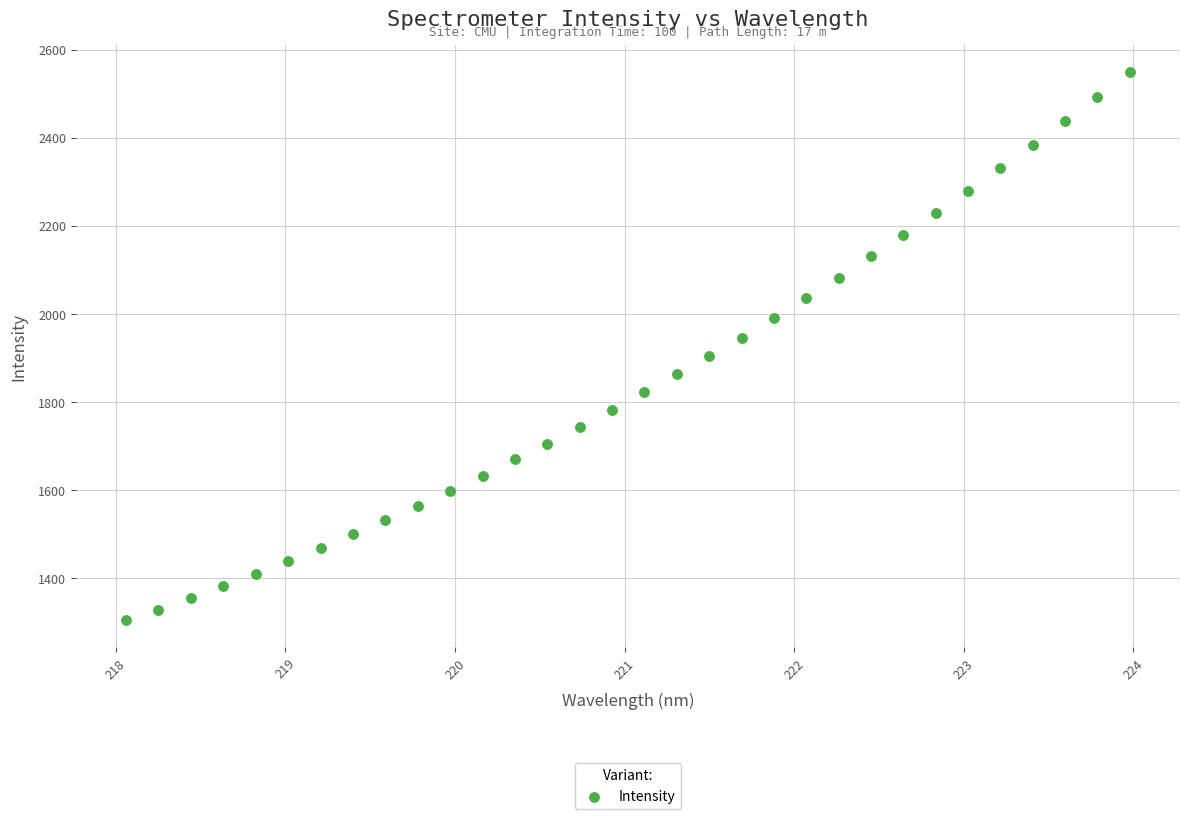

What is the range of X values (max minus min)?

5.9